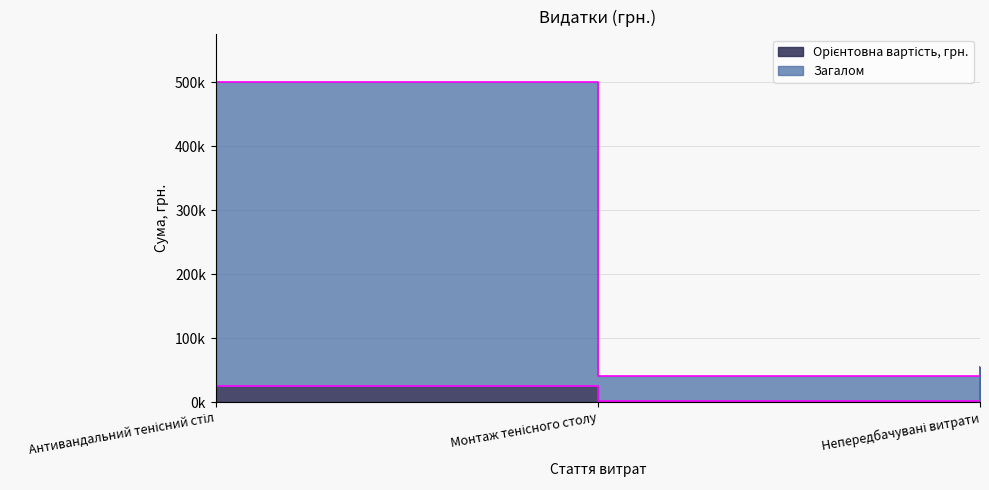

What is the minimum value shown in the chart?

2000